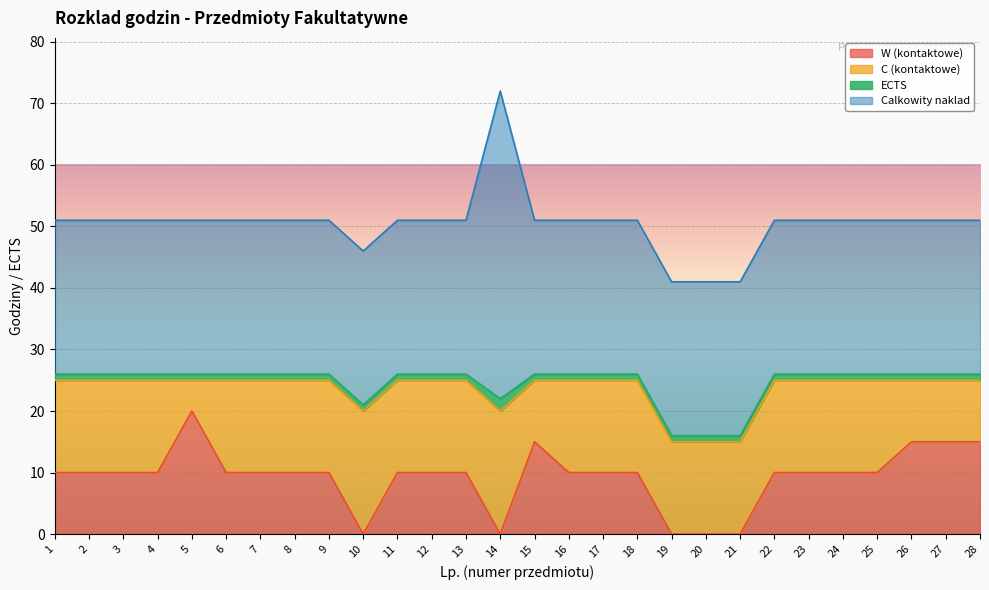

List the labels in order of W (kontaktowe) value, largest first.

5, 15, 26, 27, 28, 1, 2, 3, 4, 6, 7, 8, 9, 11, 12, 13, 16, 17, 18, 22, 23, 24, 25, 10, 14, 19, 20, 21